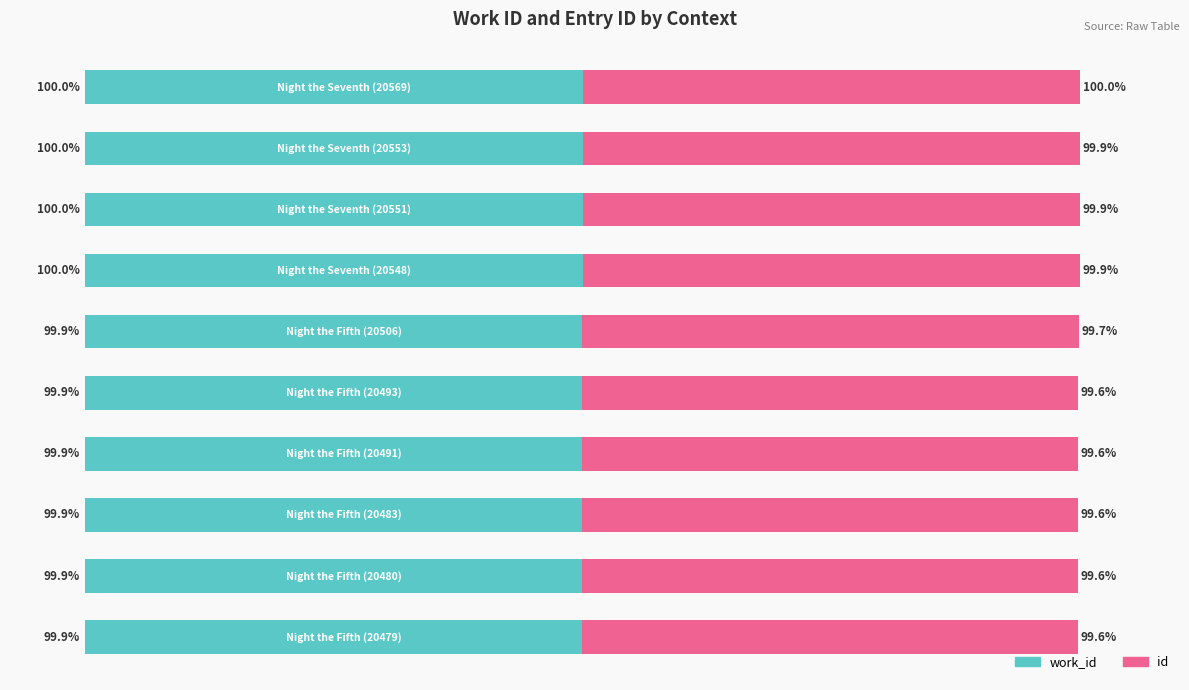

What are all the series names shown in the legend?

work_id, id